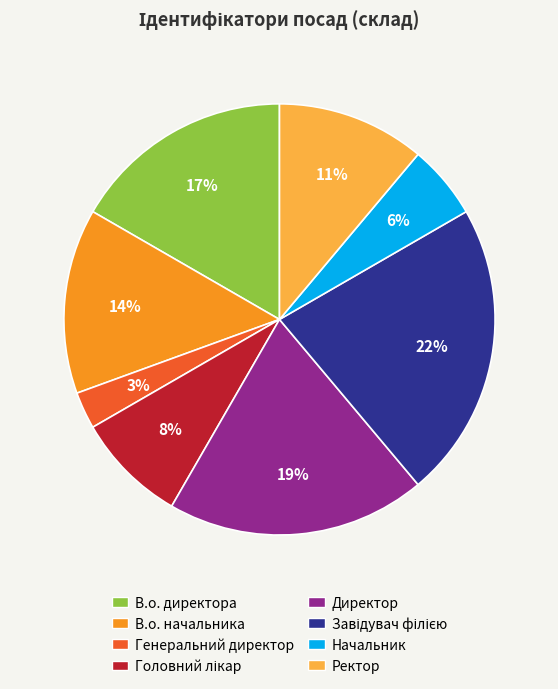

True or false: Начальник accounts for 1% of the total.

False